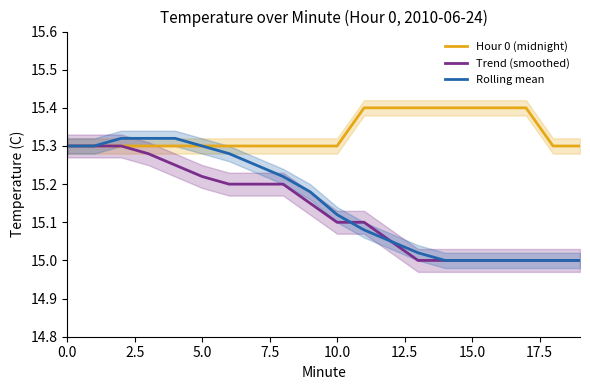

What is the average value of the Rolling mean series?

15.2